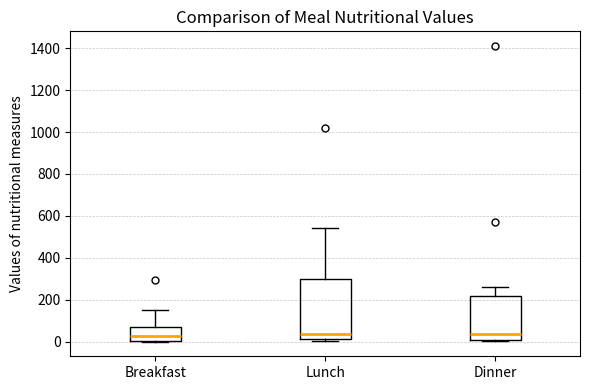

Comparing the boxes themselves (not the whiskers), which one is the tallest?

Lunch